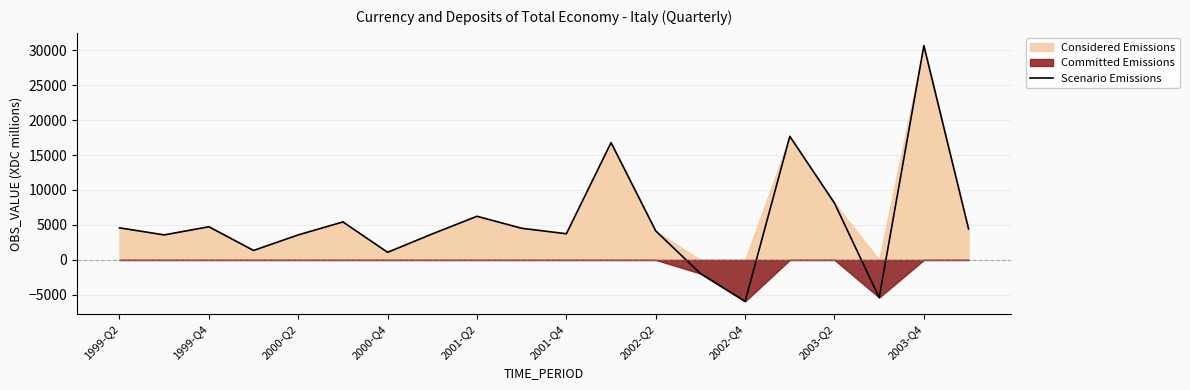

How many lines are shown in the chart?

1